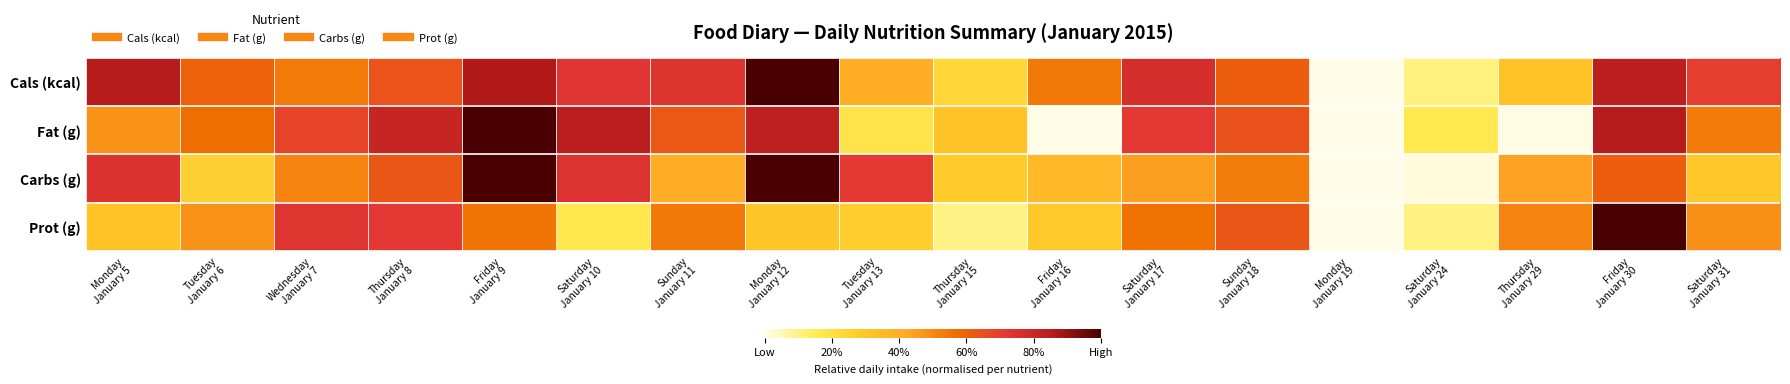

Count the number of data series in this chart.

4